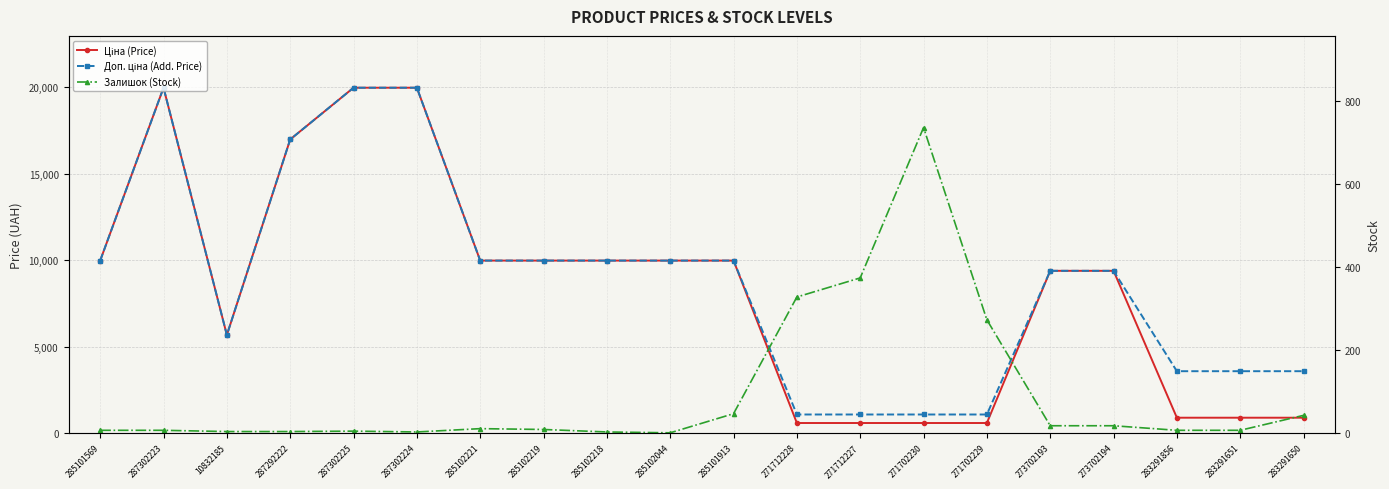

What is the difference between the Залишок (Stock) values at 273702193 and 283291651?

11.0